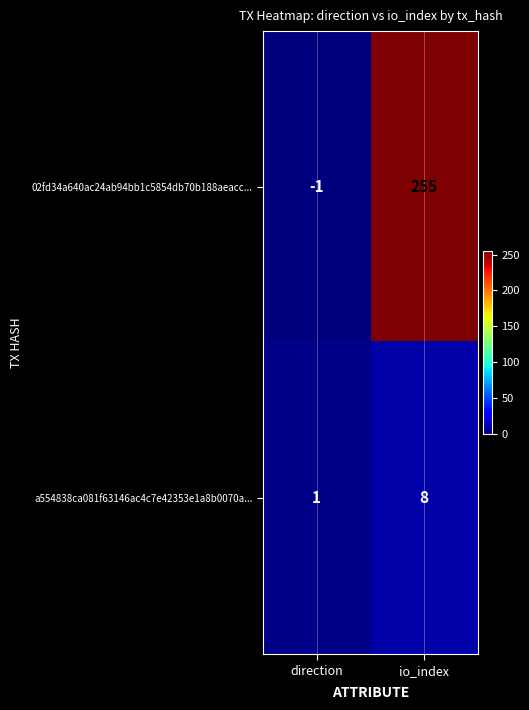

Rank the series by their average value, from highest to lowest.

02fd34a640ac24ab94bb1c5854db70b188aeacc..., a554838ca081f63146ac4c7e42353e1a8b0070a...